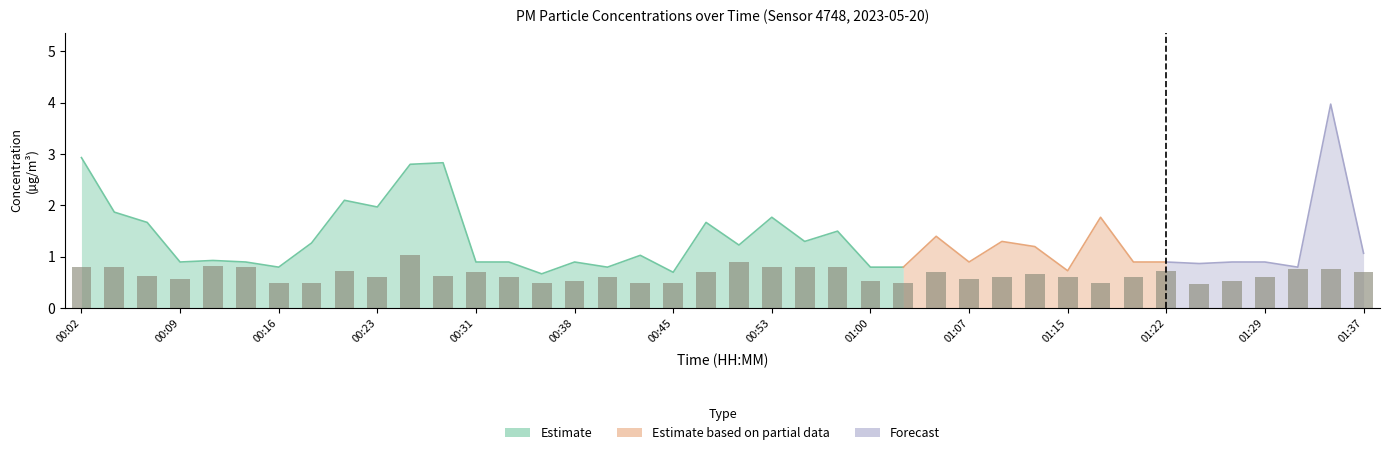

Reading right to left, what are all the values shown in this chart?

0.7	0.8	0.8	0.6	0.5	0.5	0.7	0.6	0.5	0.6	0.7	0.6	0.6	0.7	0.5	0.5	0.8	0.8	0.8	0.9	0.7	0.5	0.5	0.6	0.5	0.5	0.6	0.7	0.6	1.0	0.6	0.7	0.5	0.5	0.8	0.8	0.6	0.6	0.8	0.8